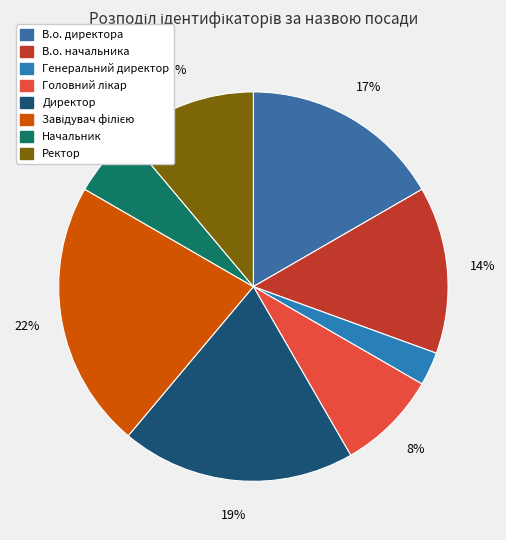

Does В.о. начальника account for over 50% of the chart?

No